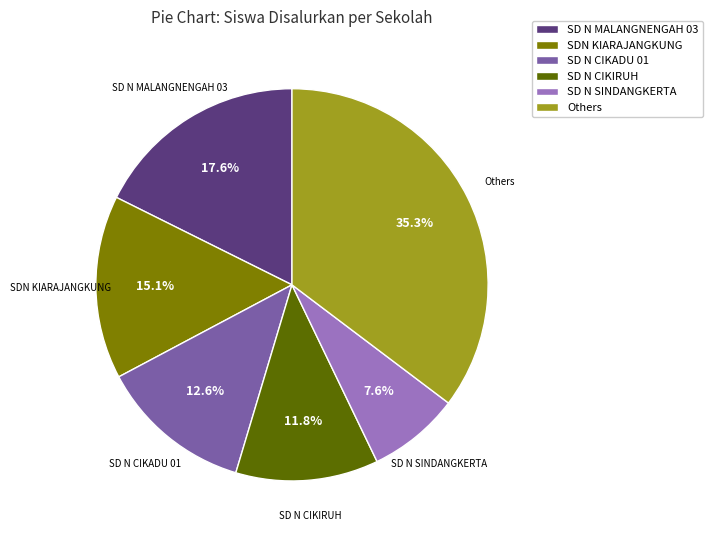

To the nearest percent, what is the difference between the largest and smallest slice percentages?

28%